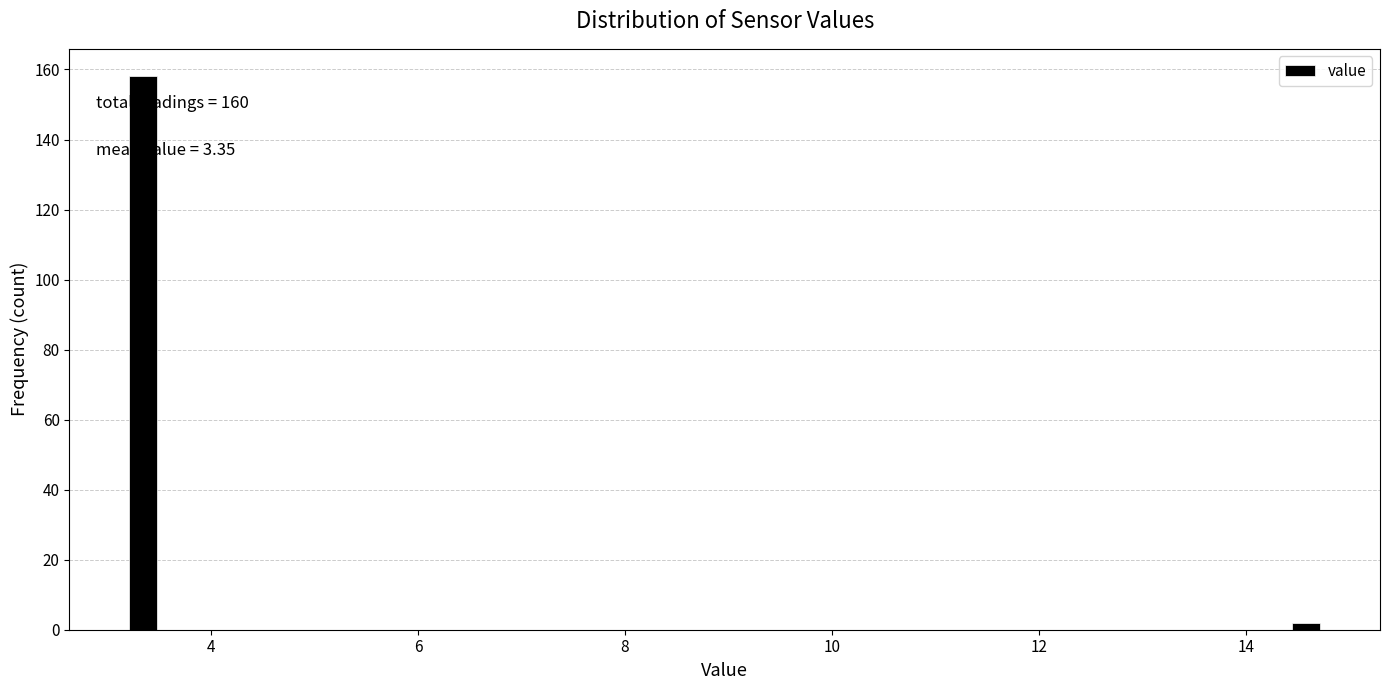

Around what value on the x-axis is the tallest bar? Give the approximate position of its centre, as read against the axis.

3.4